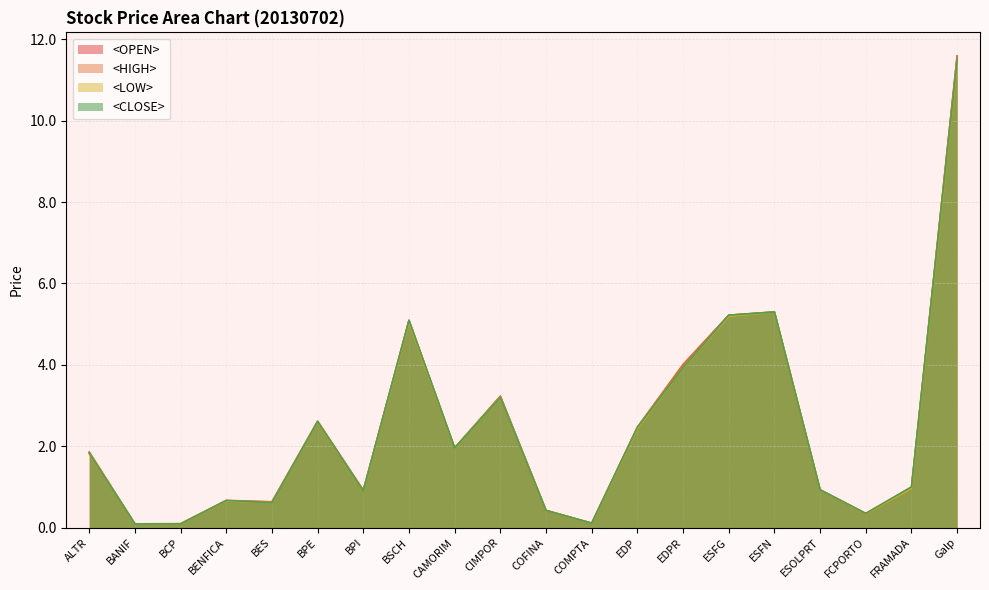

How many data points in <OPEN> are less than 1?

10